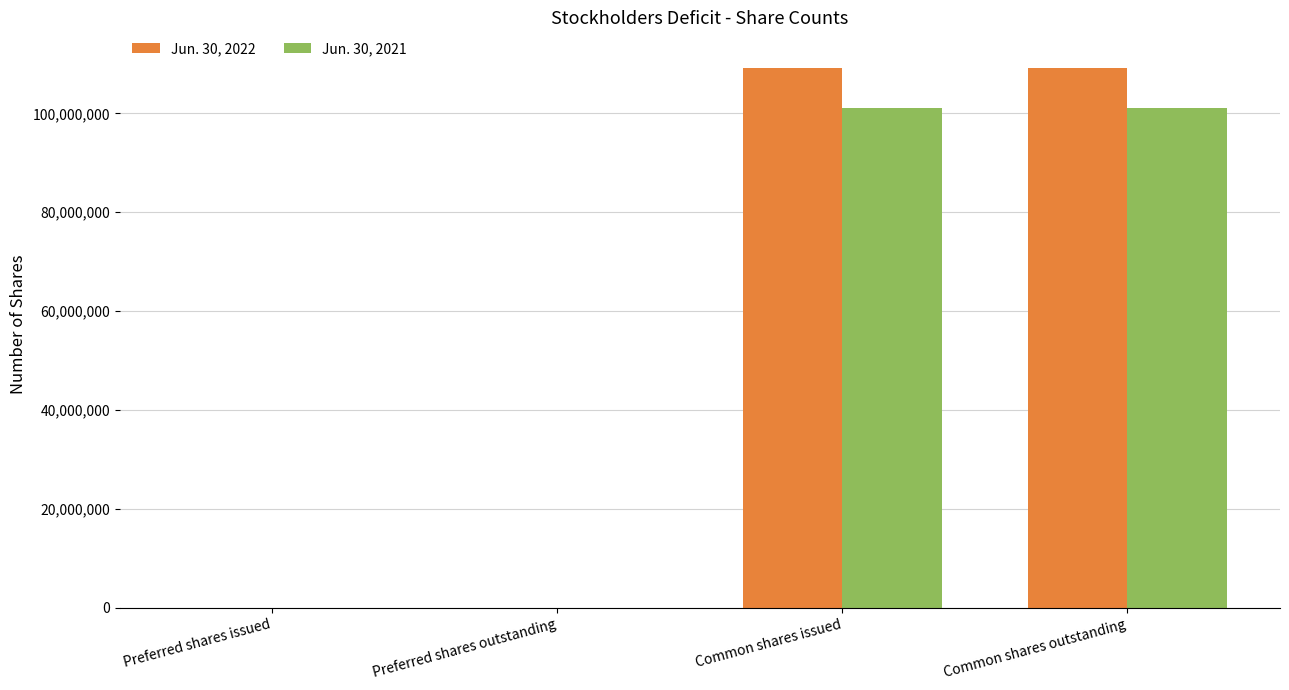

Is the value of Jun. 30, 2021 at Common shares outstanding greater than the value of Jun. 30, 2022 at Common shares issued?

No